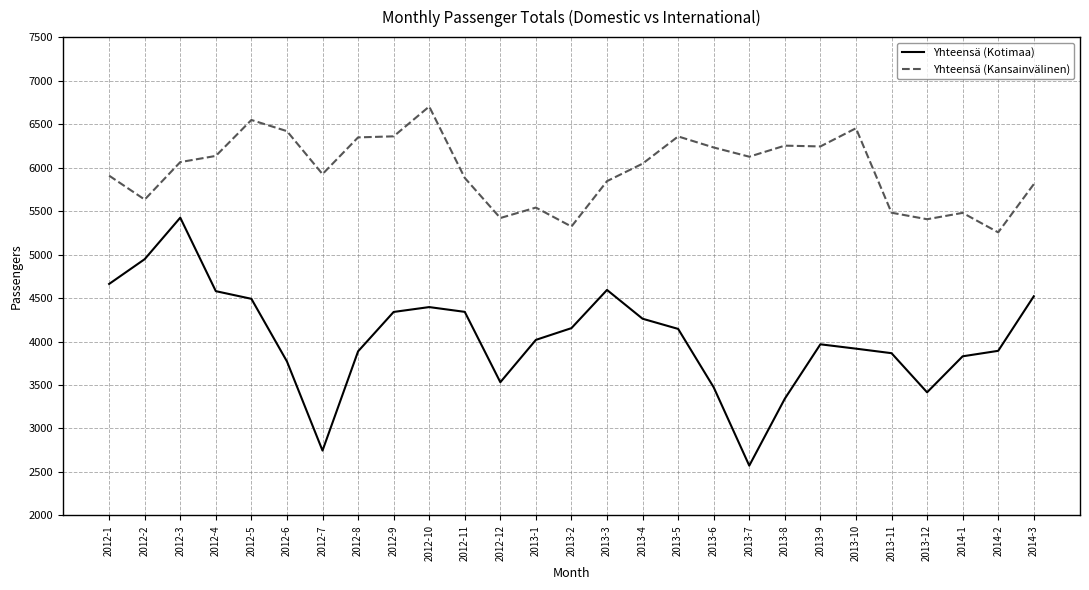

List the series in order of their peak value, highest first.

Yhteensä (Kansainvälinen), Yhteensä (Kotimaa)